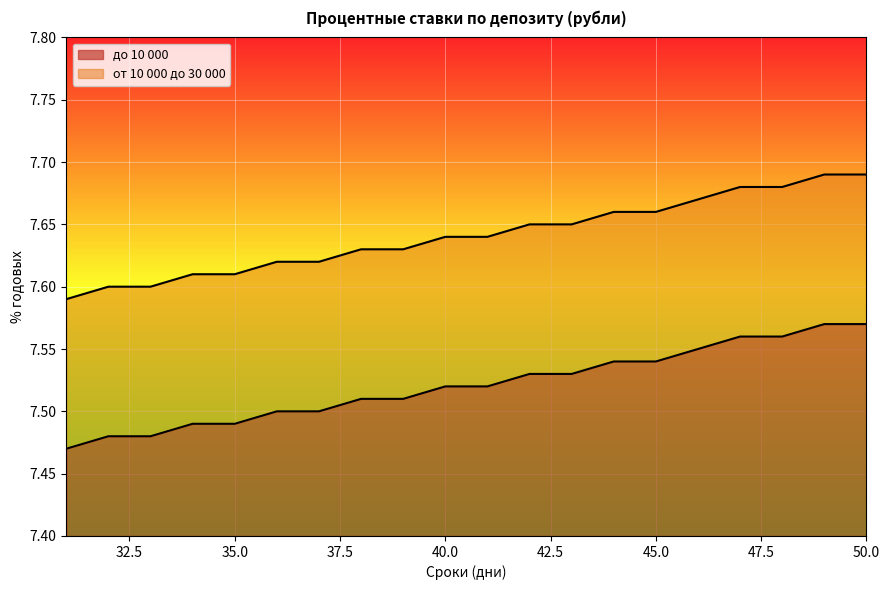

What are all the series names shown in the legend?

до 10 000, от 10 000 до 30 000